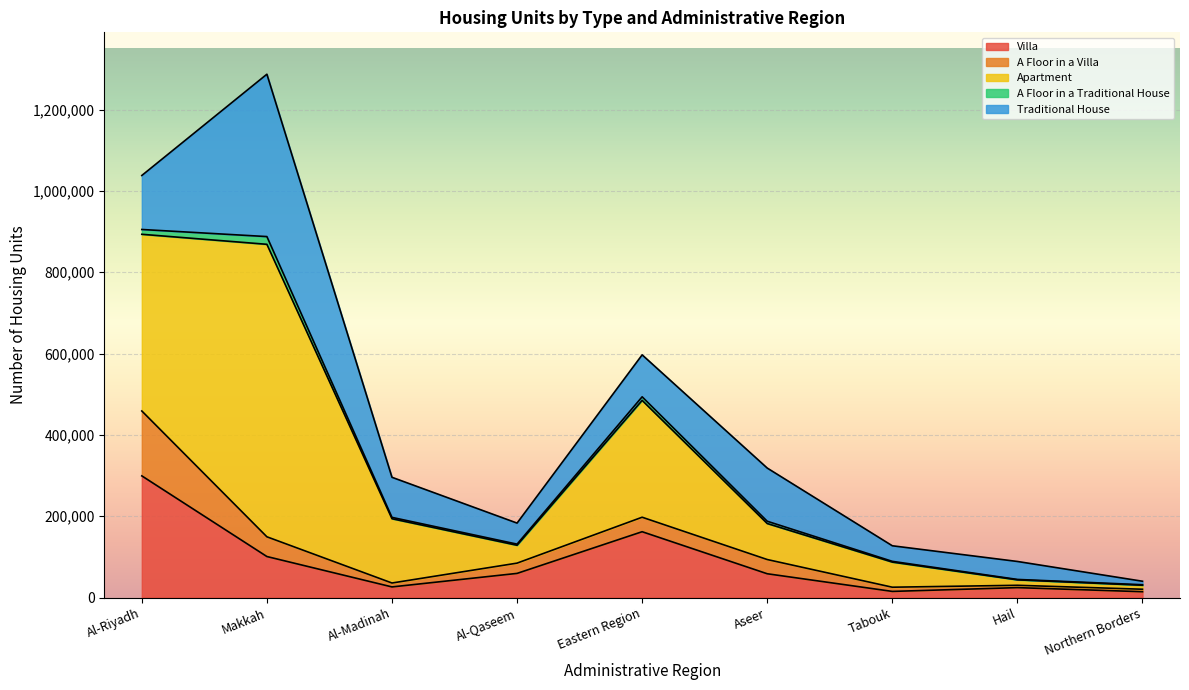

Reading left to right, extract all data points from this chart.

Villa: 299243	100888	26149	59410	161911	58526	15112	24404	14381
A Floor in a Villa: 159612	48532	9620	25245	35624	34991	10320	5754	6087
Apartment: 434533	719305	158064	43925	287402	88530	61762	13380	9810
A Floor in a Traditional House: 11812	19035	3351	2793	8760	5607	1835	1012	1252
Traditional House: 132819	399322	98570	51752	103175	130800	38314	44205	8598